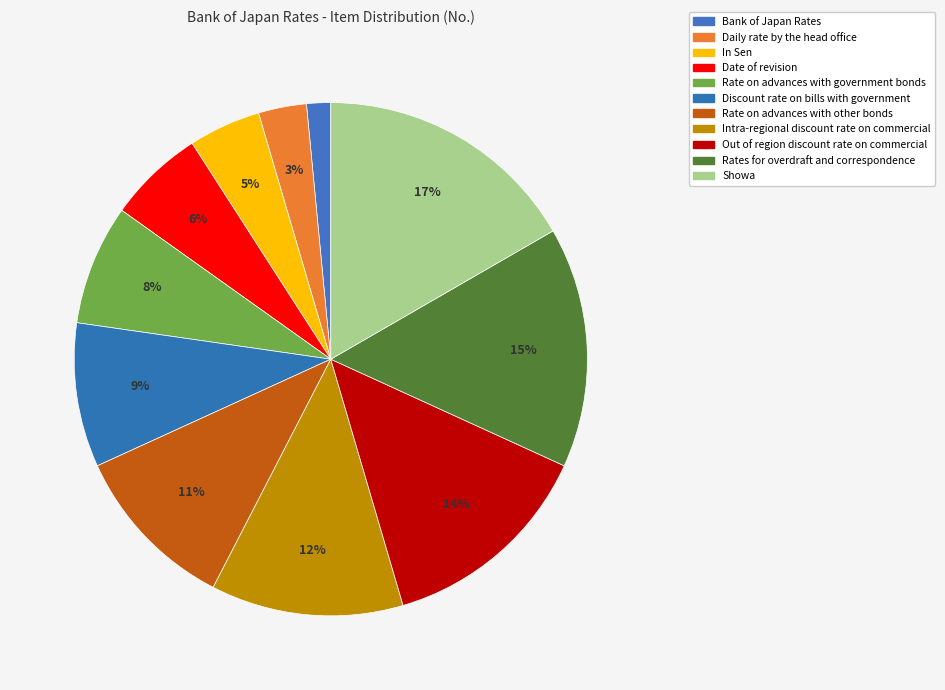

Rank the categories by value from highest to lowest.

Showa, Rates for overdraft and correspondence, Out of region discount rate on commercial, Intra-regional discount rate on commercial, Rate on advances with other bonds, Discount rate on bills with government, Rate on advances with government bonds, Date of revision, In Sen, Daily rate by the head office, Bank of Japan Rates